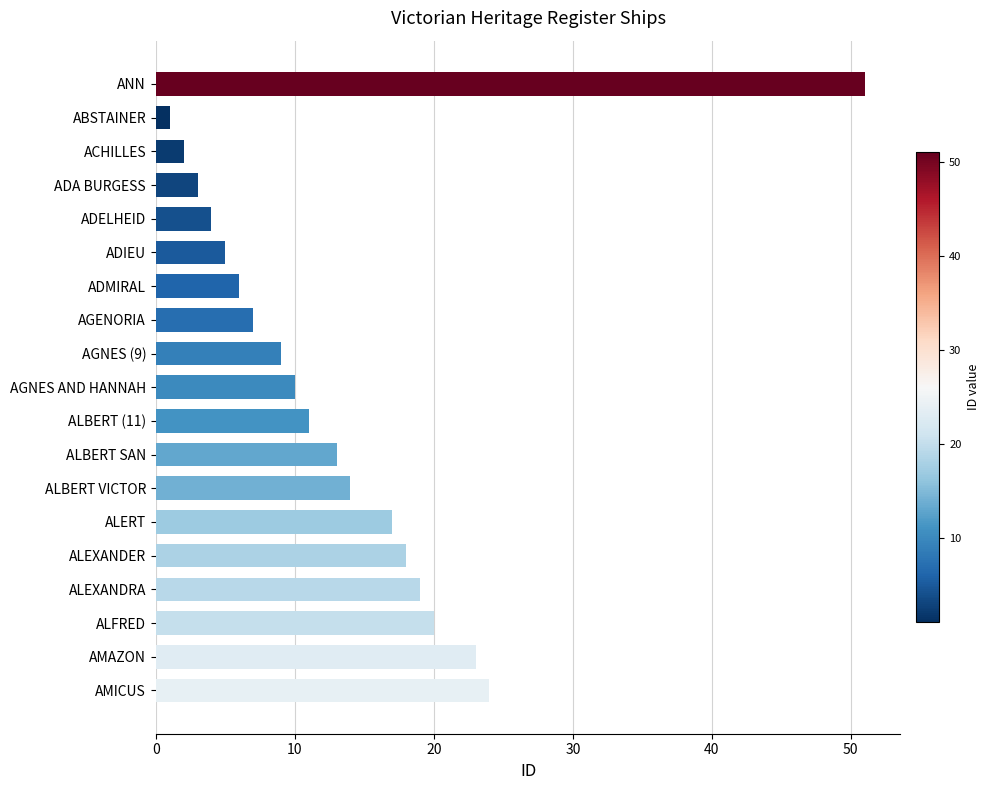

What is the difference between the maximum and minimum values?

50